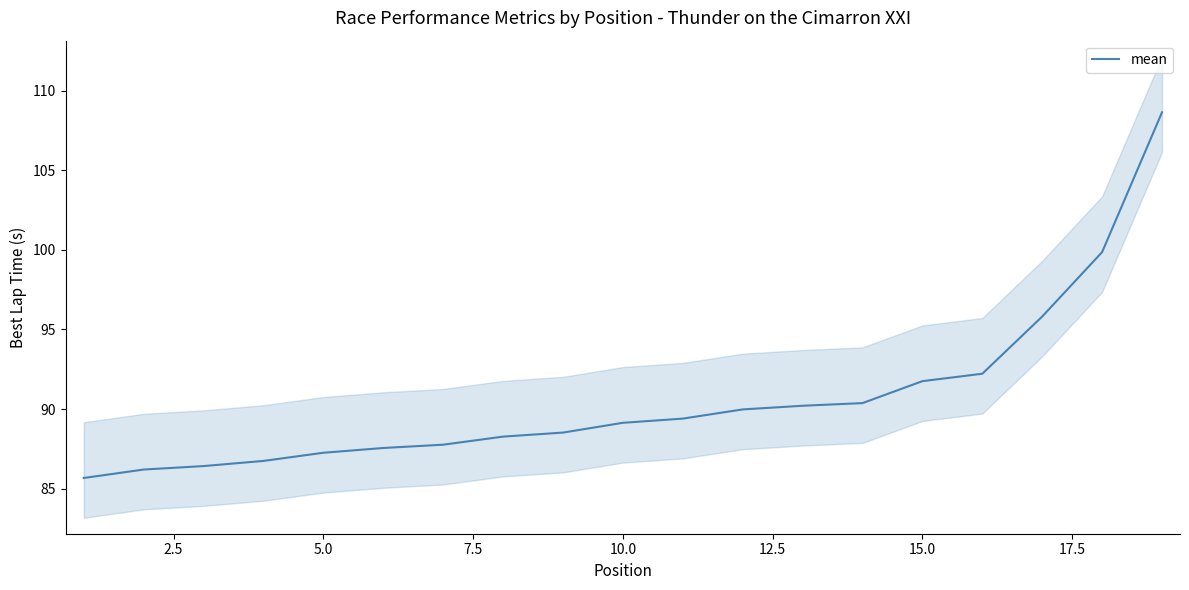

How many positive values are there?

19